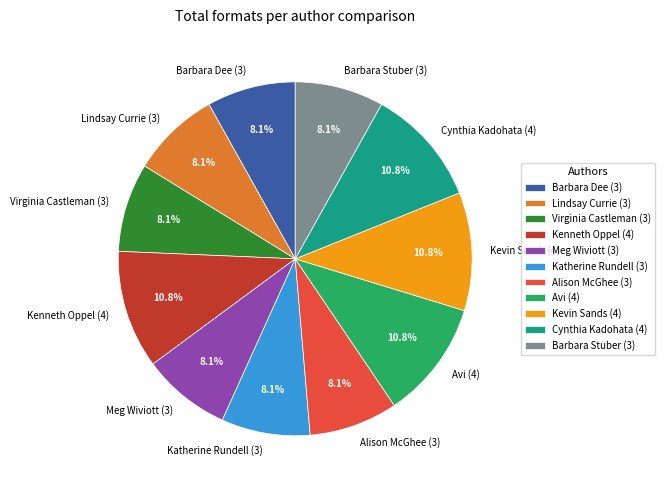

Is there a majority slice in this chart?

No